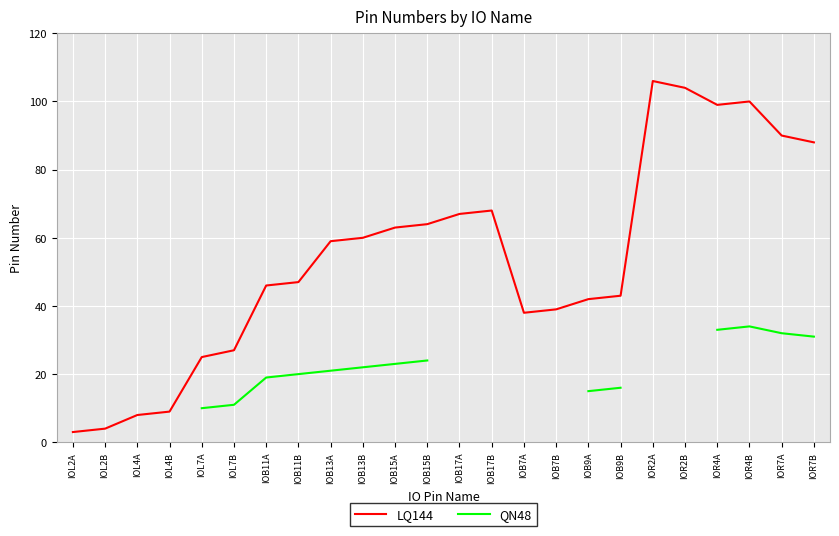

What is the label of the 8th point from the left?

IOB11B